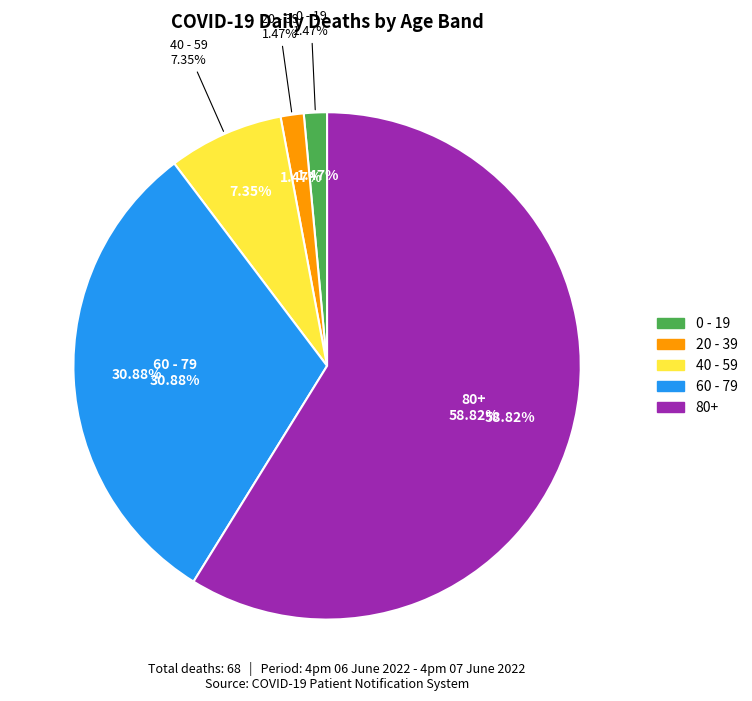

What percentage is the 80+ slice, to the nearest percent?

59%